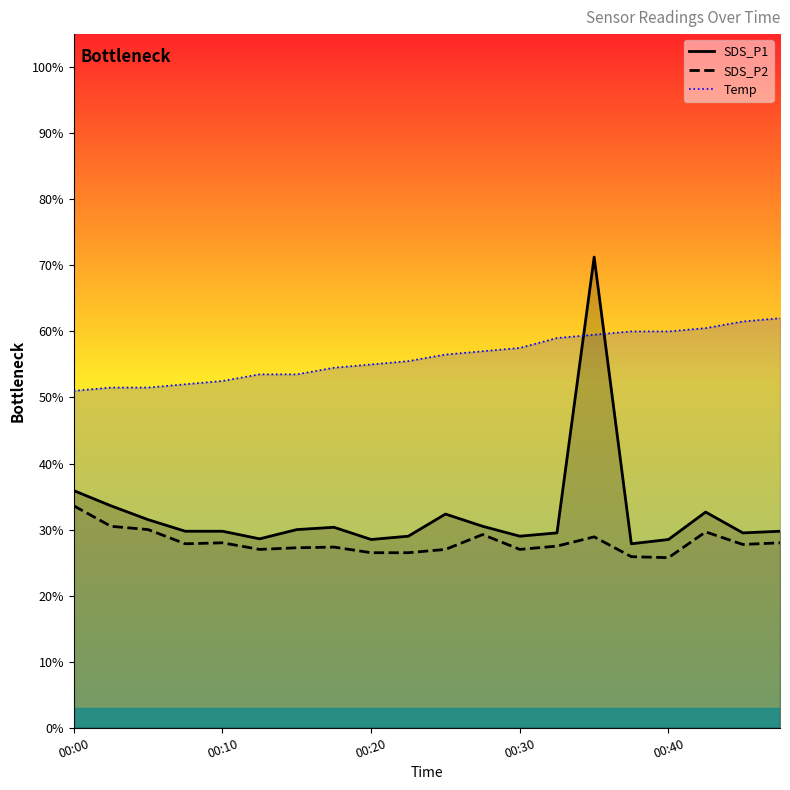

How many distinct data groups are displayed?

2